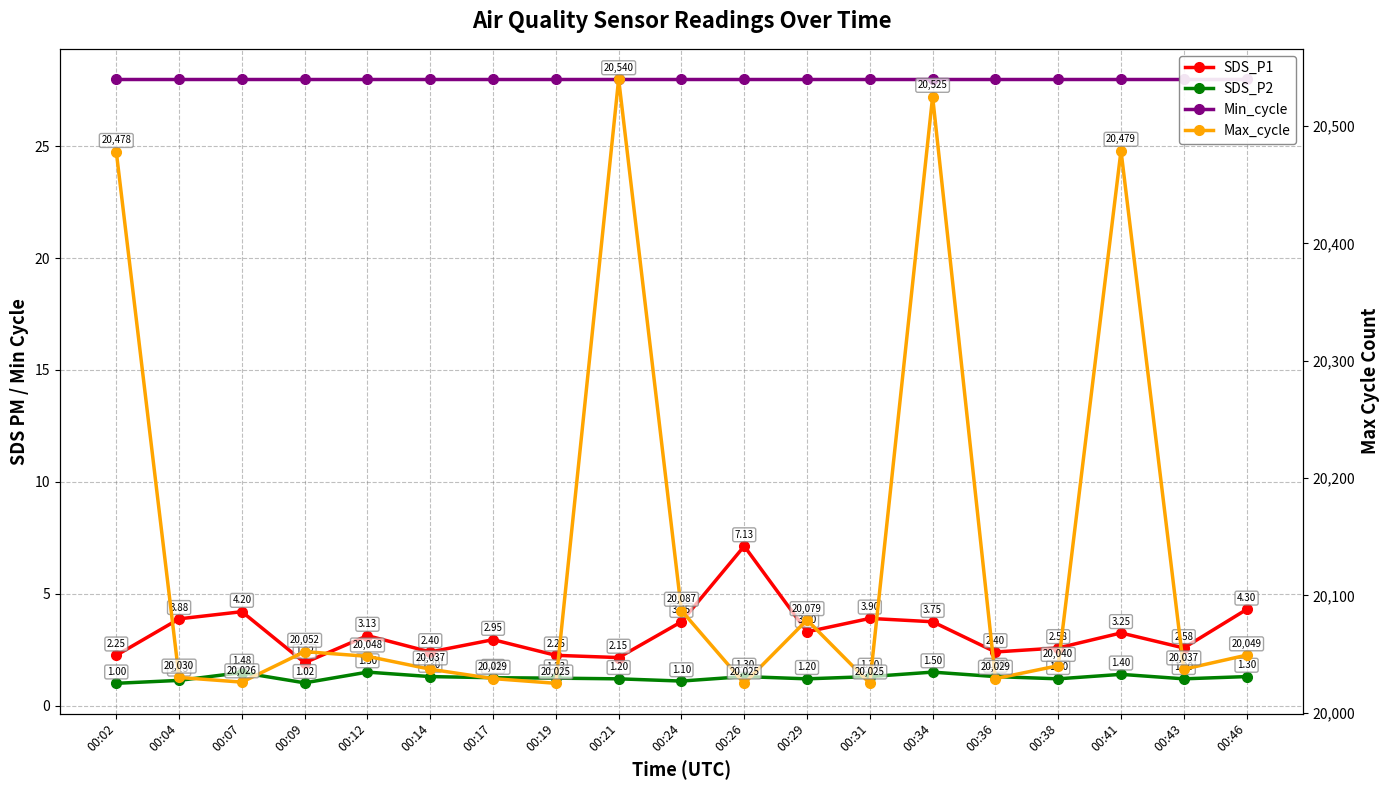

True or false: SDS_P1 has a value of 2.5 at 00:09.

False